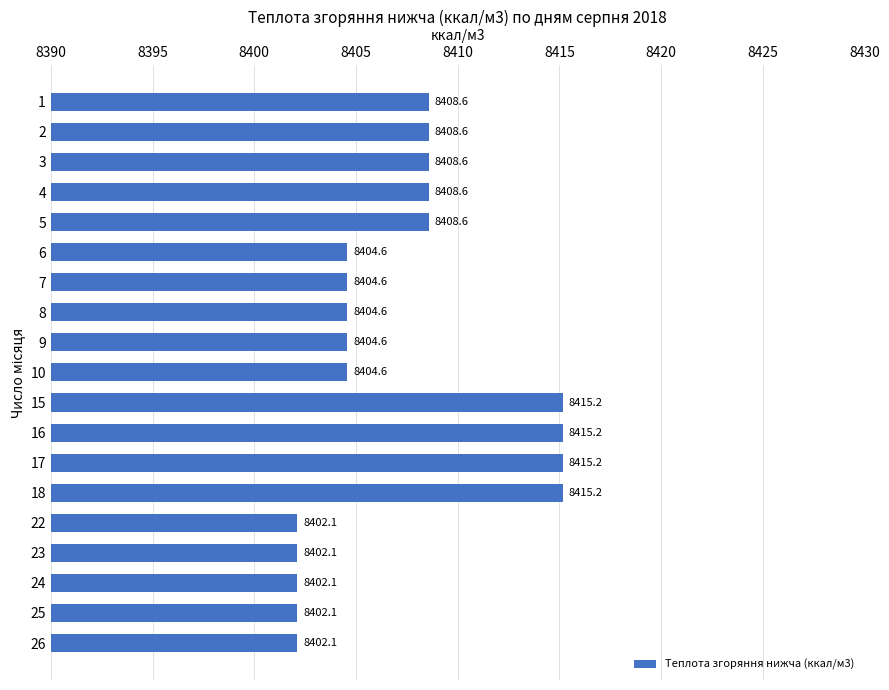

How many data points does each series have?

19